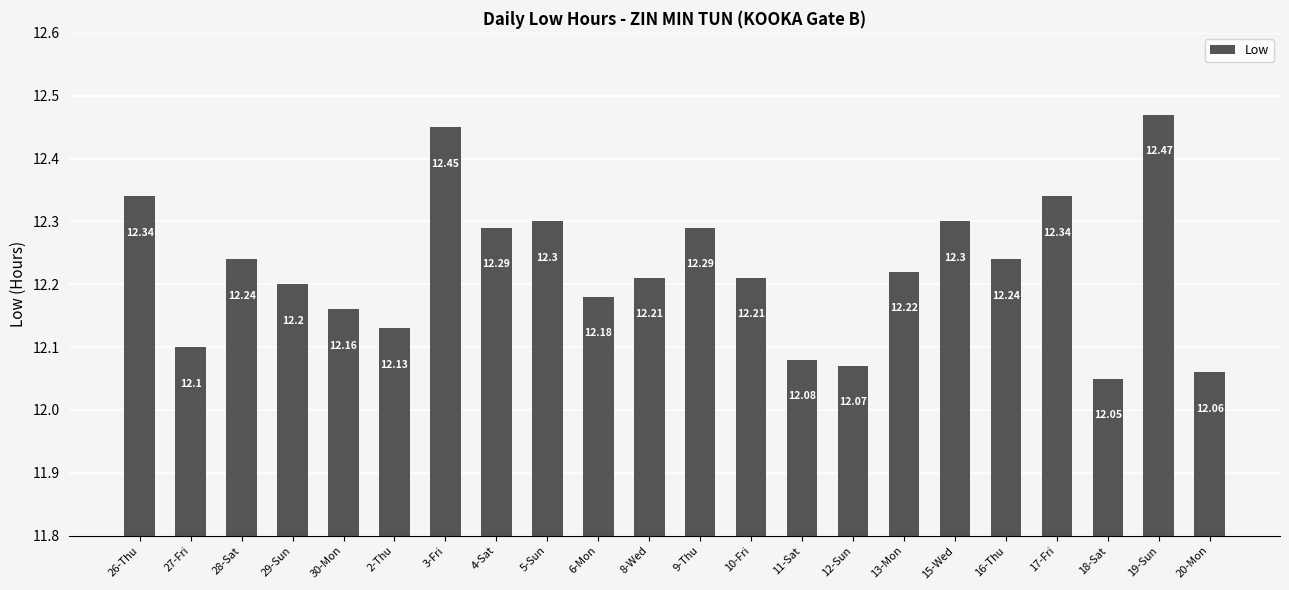

What position from the left is 4-Sat?

8